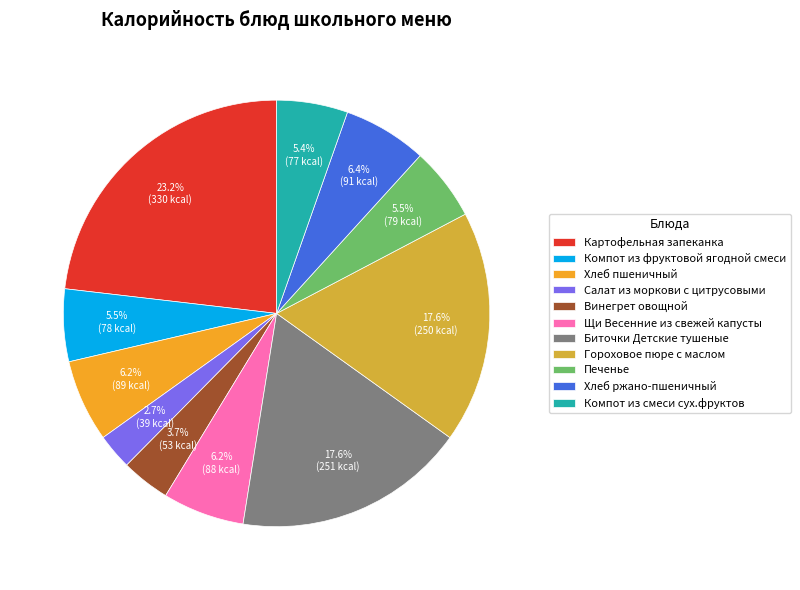

Approximately how many times larger is the value at Картофельная запеканка compared to Хлеб ржано-пшеничный?

3.6